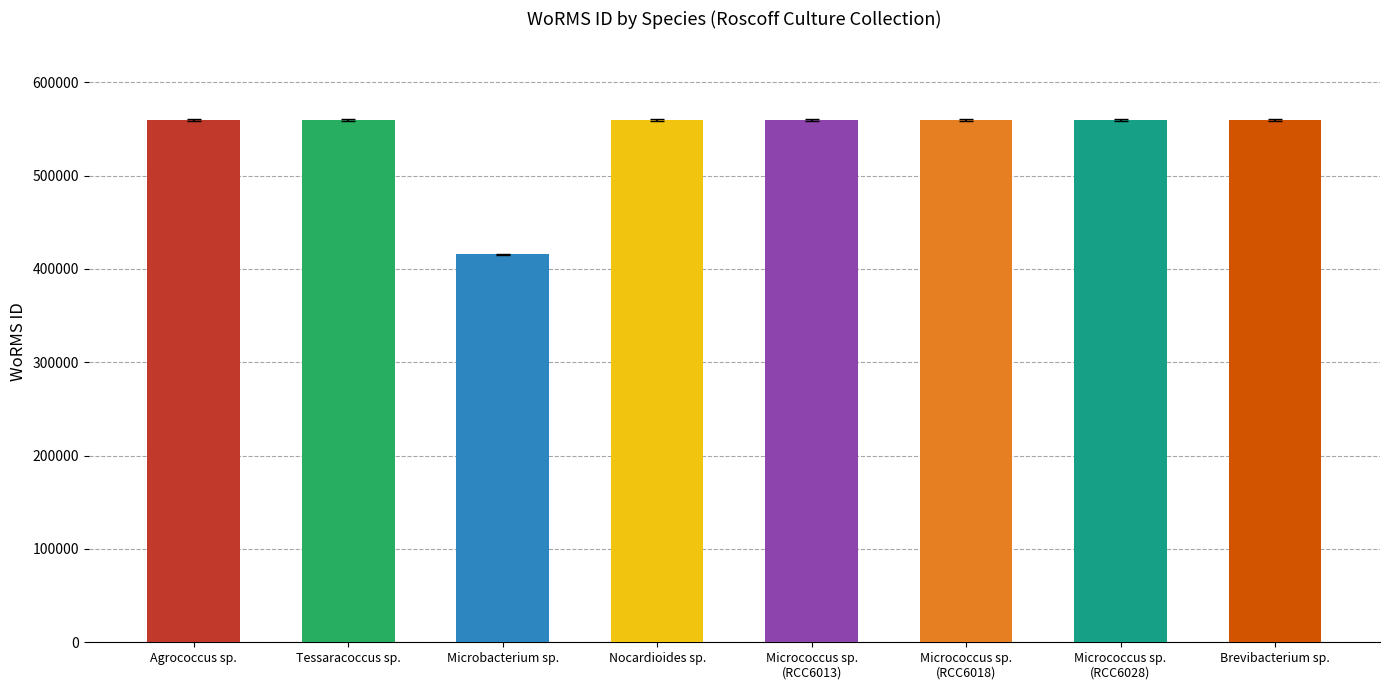

What is the label of the 8th bar from the right?

Agrococcus sp.